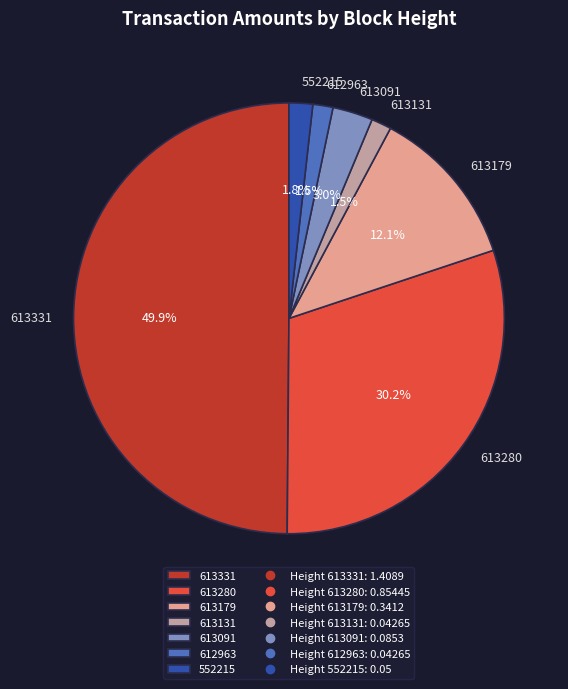

What is the largest slice in the pie chart?

613331